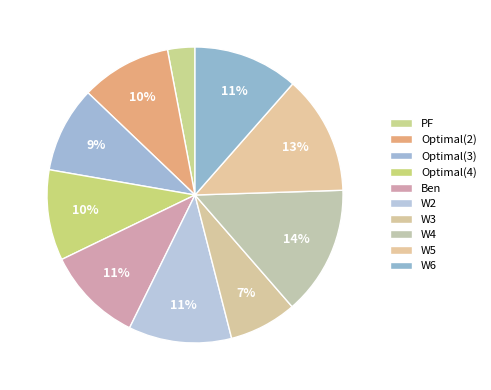

How many slices are in this pie chart?

10